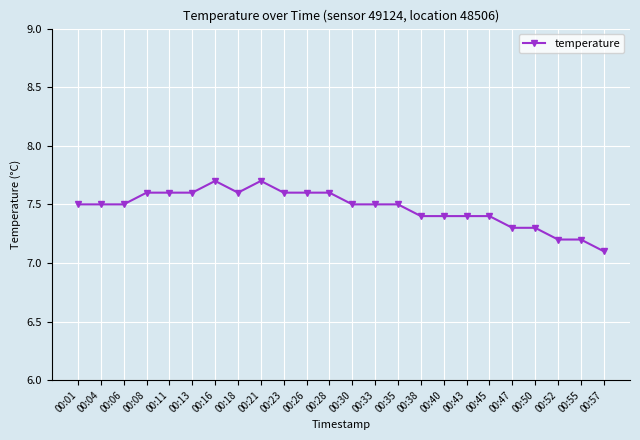

The value at 00:21 is 10.9. True or false?

False